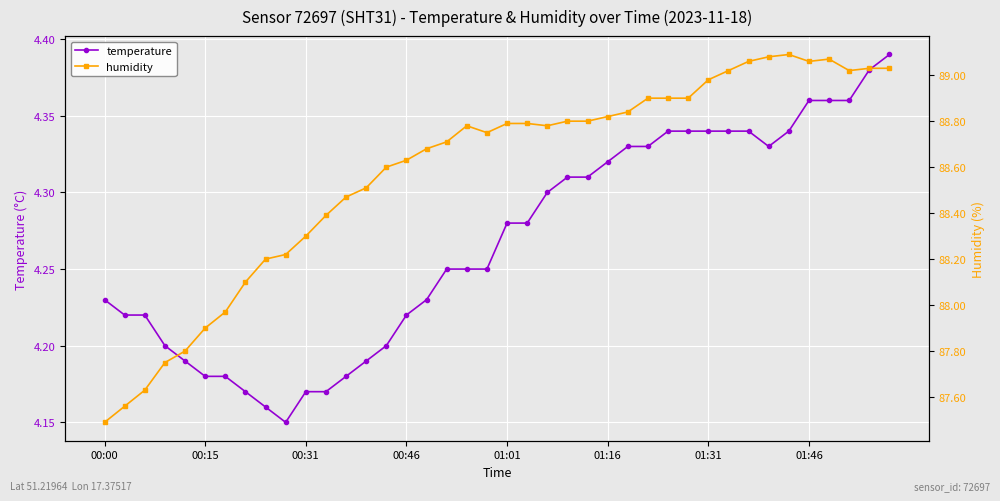

What is the average value of the humidity series?

88.6